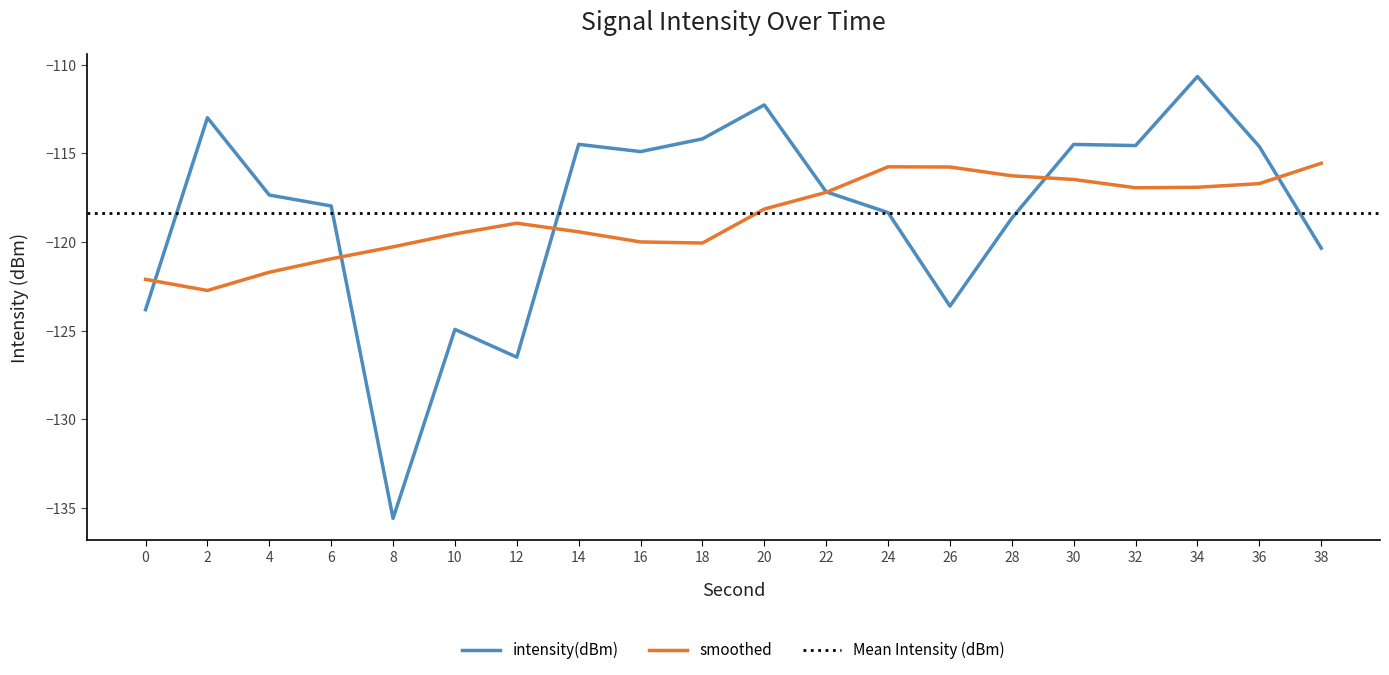

At which category does the chart reach its peak across all series?

34